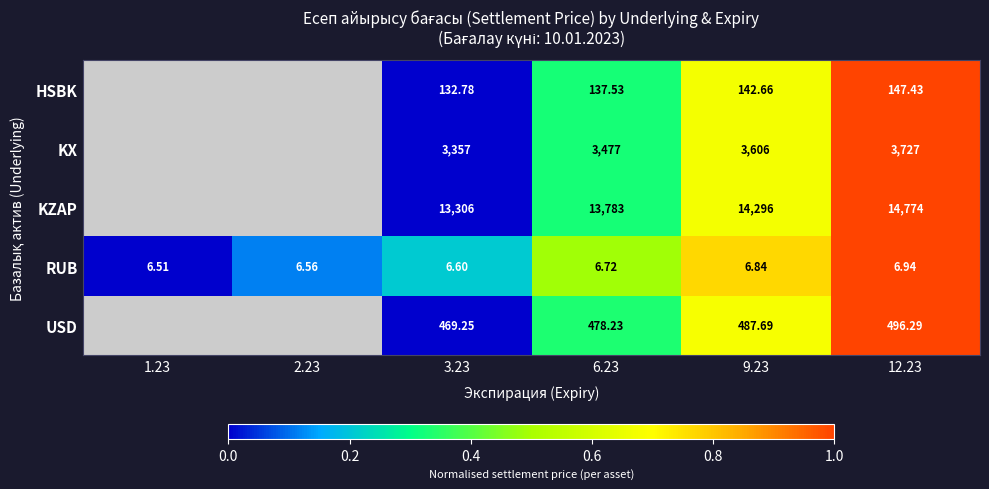

At which label does RUB reach its peak?

12.23